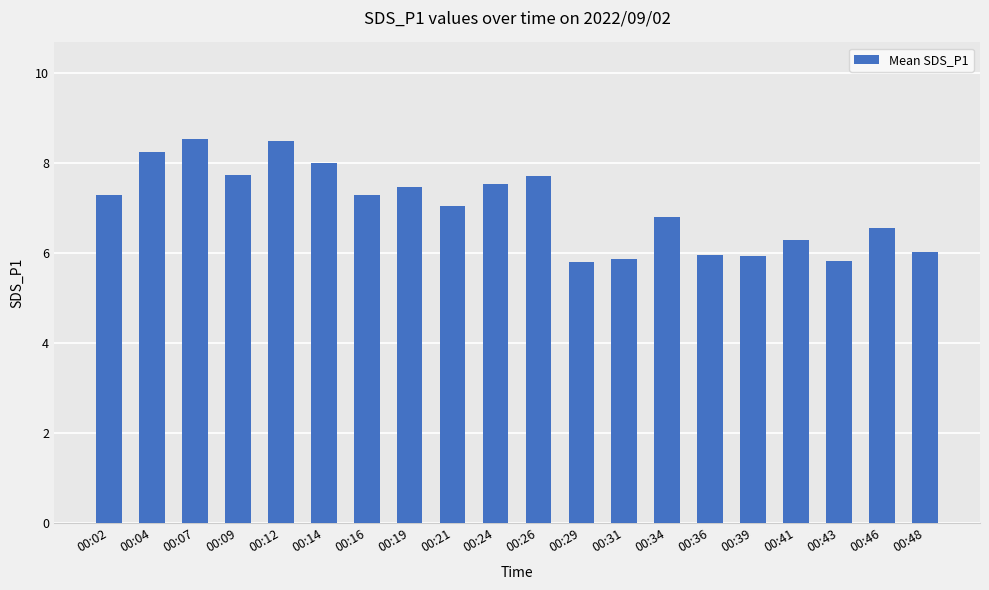

What is the approximate value at 00:31?

5.9